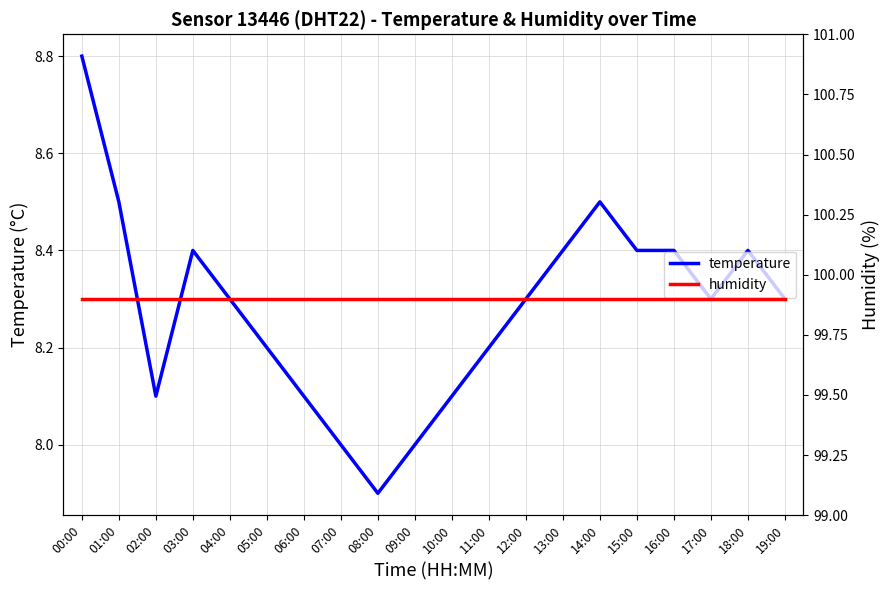

What position from the right is 14:00?

6